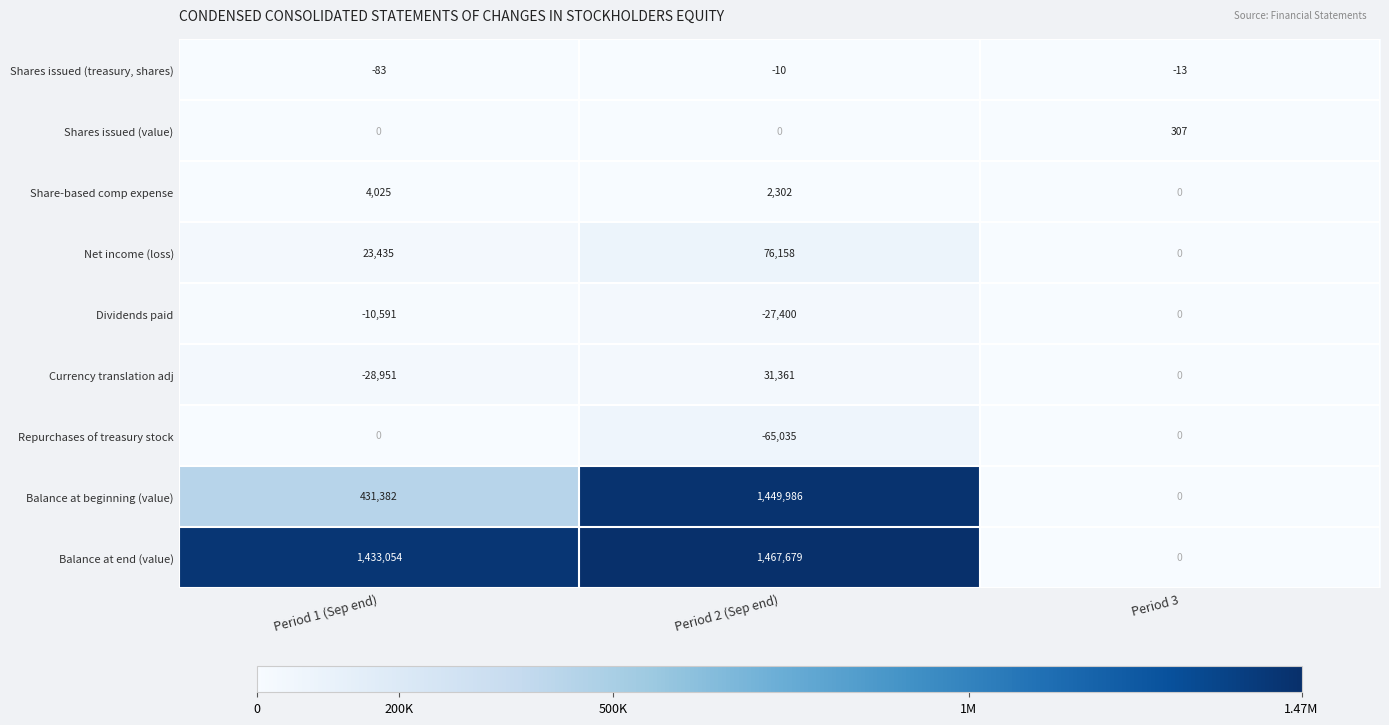

Is it true that Balance at end (value) equals 1911624 at Period 1 (Sep end)?

False